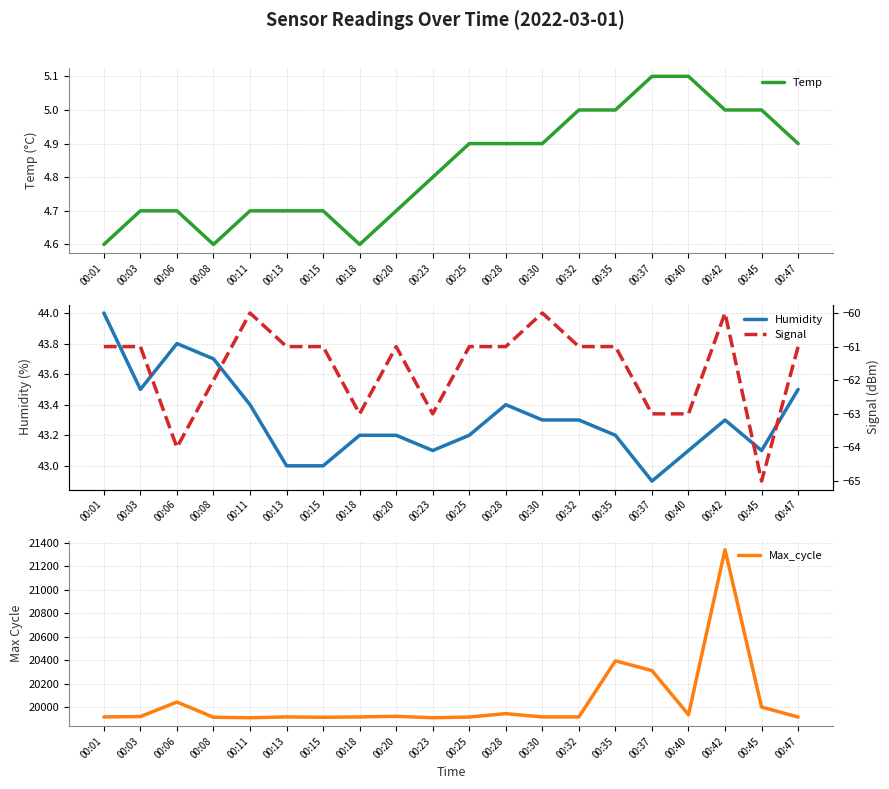

What is the difference between the second highest and second lowest values in the Signal series?

4.0